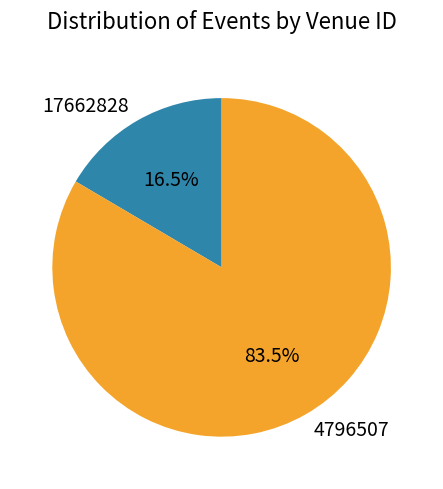

What percentage do 17662828 and 4796507 together represent?

100.0%